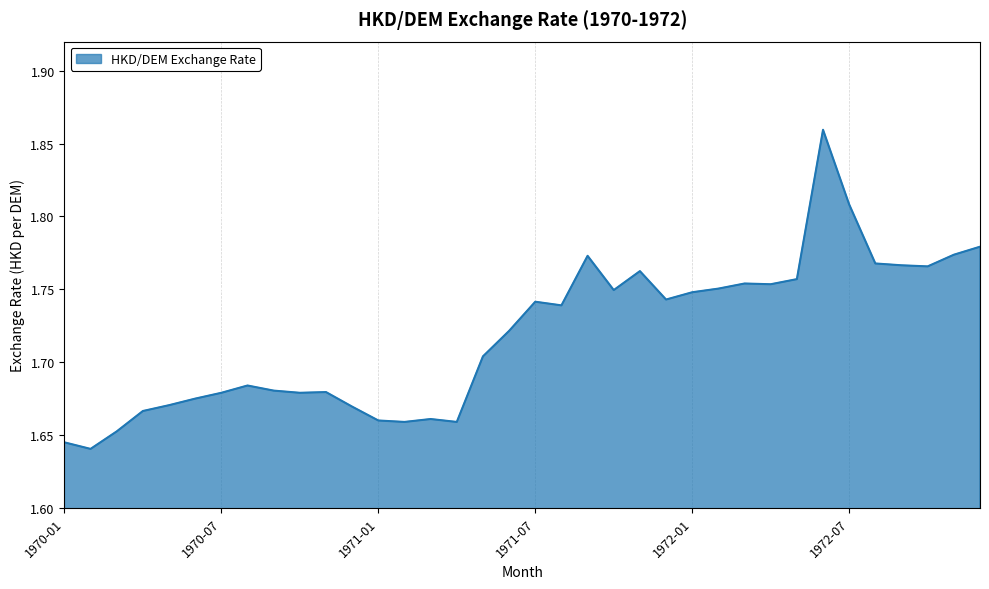

List the labels in order of value, largest first.

1972-06, 1972-07, 1972-12, 1972-11, 1971-09, 1972-08, 1972-09, 1972-10, 1971-11, 1972-05, 1972-03, 1972-04, 1972-02, 1971-10, 1972-01, 1971-12, 1971-07, 1971-08, 1971-06, 1971-05, 1970-08, 1970-09, 1970-11, 1970-07, 1970-10, 1970-06, 1970-05, 1970-12, 1970-04, 1971-03, 1971-01, 1971-02, 1971-04, 1970-03, 1970-01, 1970-02